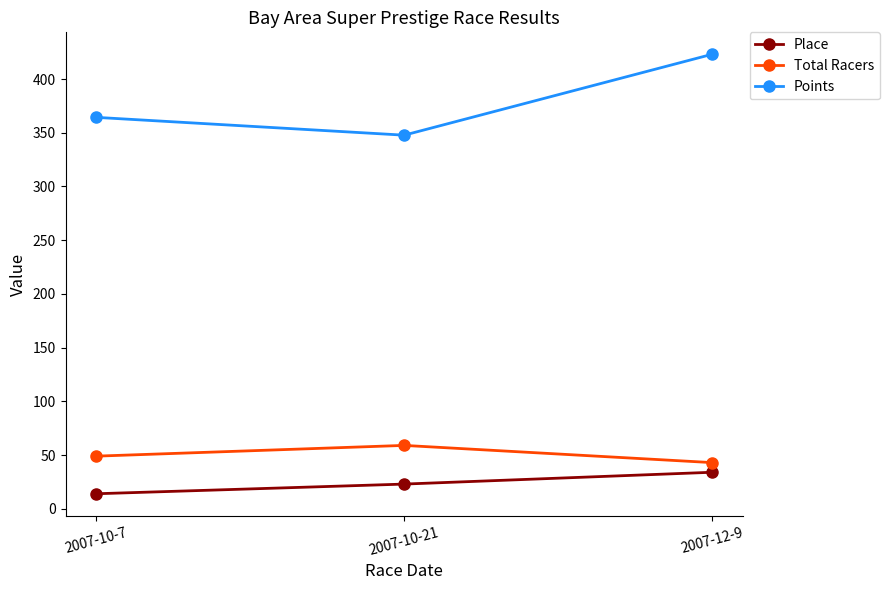

What is the highest value of the Place series?

34.0